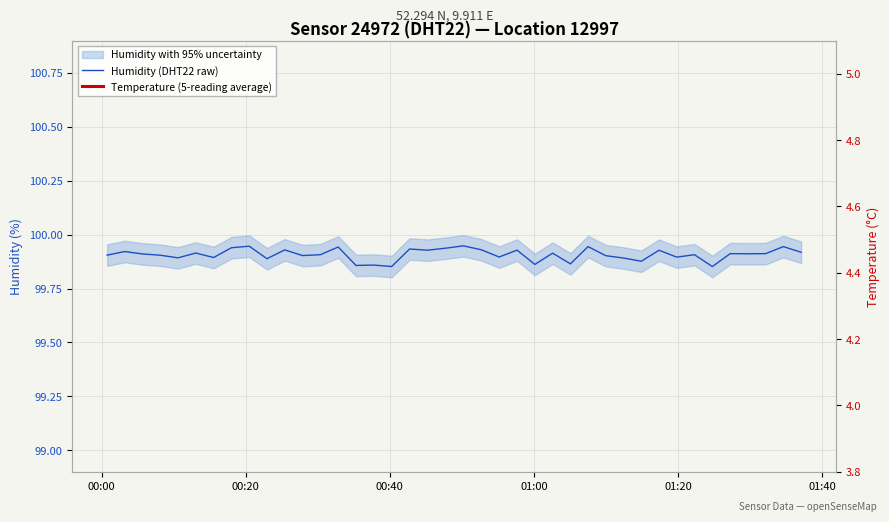

True or false: Temperature (5-reading average) and Humidity (DHT22 raw) intersect in this chart.

False